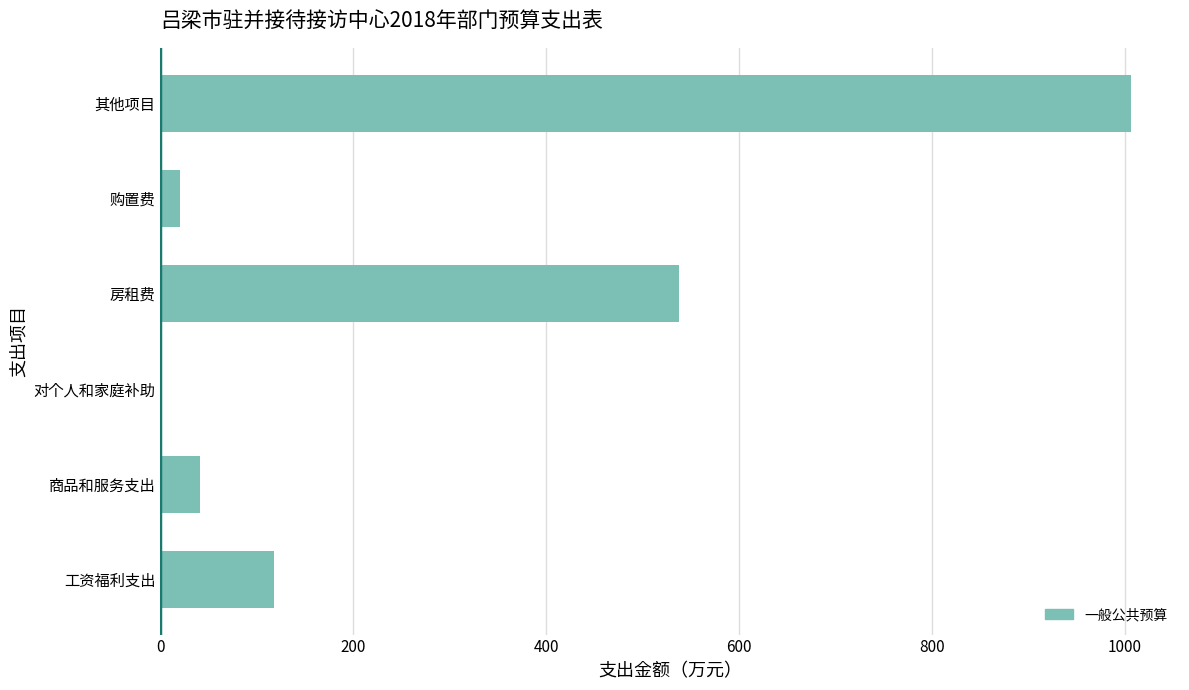

Approximately how many times larger is the value at 工资福利支出 compared to 商品和服务支出?

2.9